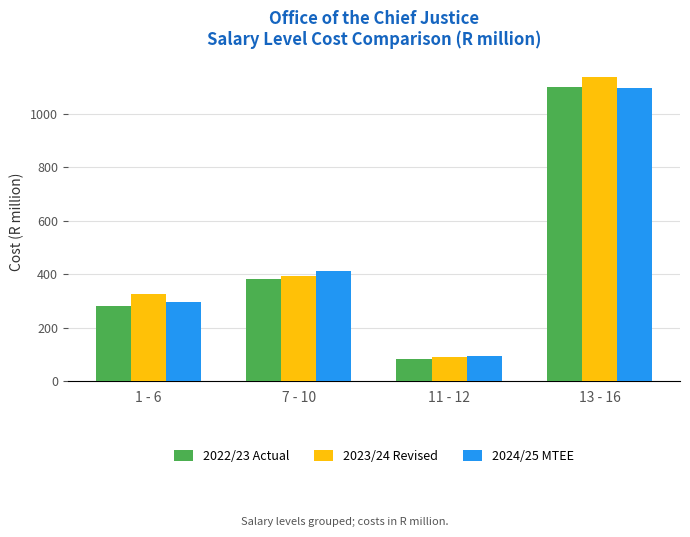

Which series has the largest total across all categories?

2023/24 Revised